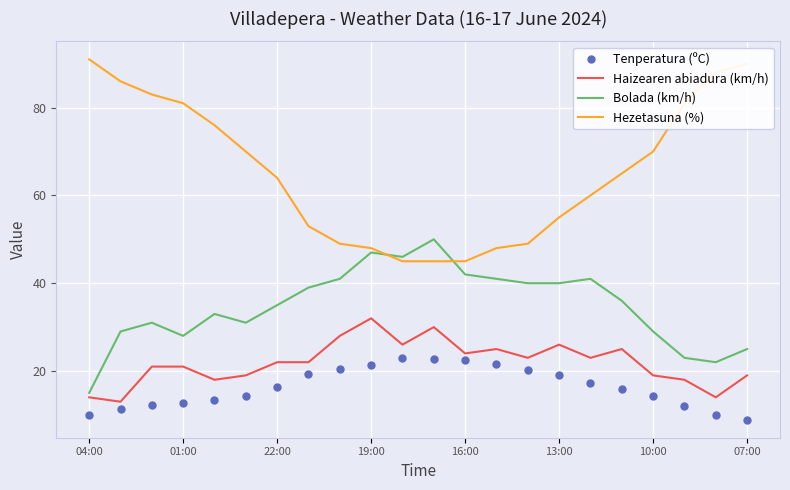

Which series has the largest total across all categories?

Hezetasuna (%)